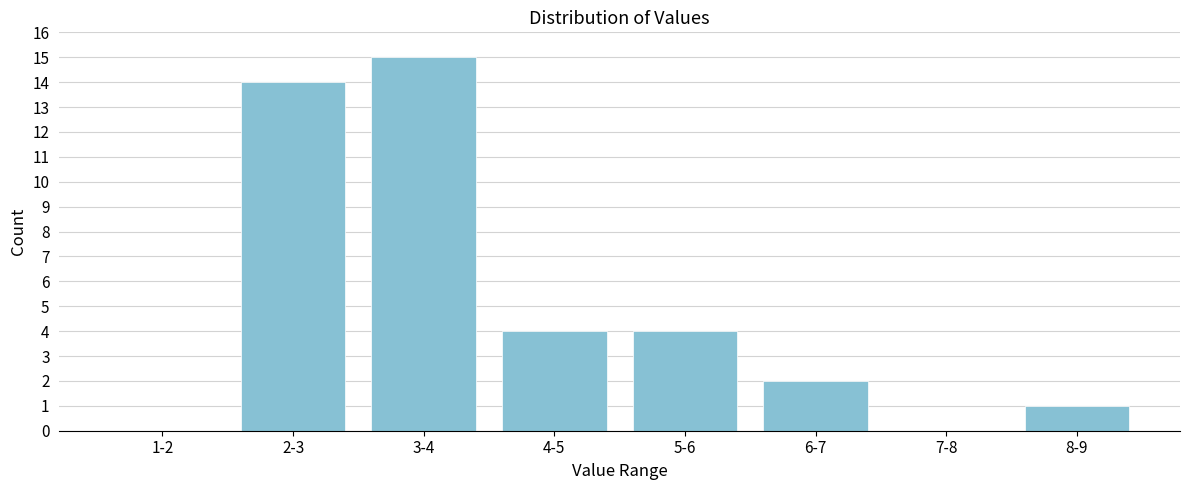

Reading left to right, extract all data points from this chart.

1-2=0	2-3=14	3-4=15	4-5=4	5-6=4	6-7=2	7-8=0	8-9=1